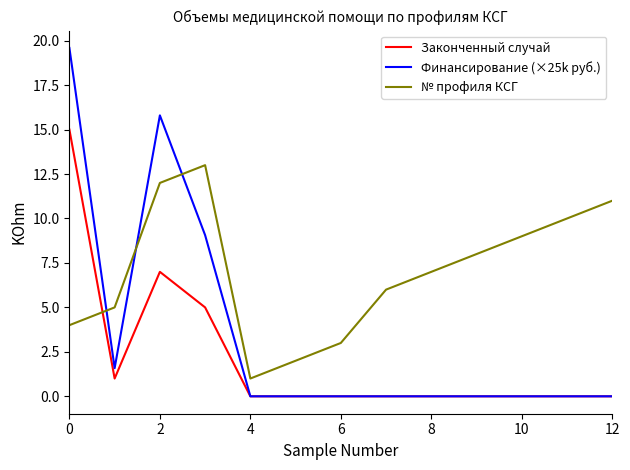

Reading left to right, list all the values displayed in this chart.

Законченный случай: 15.0	1.0	7.0	5.0	0.0	0.0	0.0	0.0	0.0	0.0	0.0	0.0	0.0
Финансирование (×25k руб.): 19.6	1.6	15.8	9.1	0.0	0.0	0.0	0.0	0.0	0.0	0.0	0.0	0.0
№ профиля КСГ: 4.0	5.0	12.0	13.0	1.0	2.0	3.0	6.0	7.0	8.0	9.0	10.0	11.0